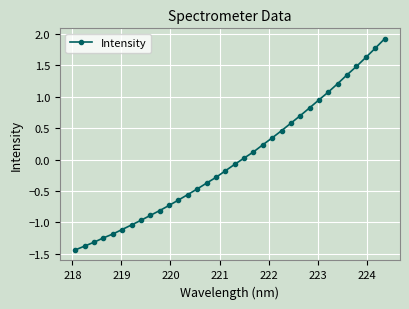

What is the value of the 20th point from the left?

0.1